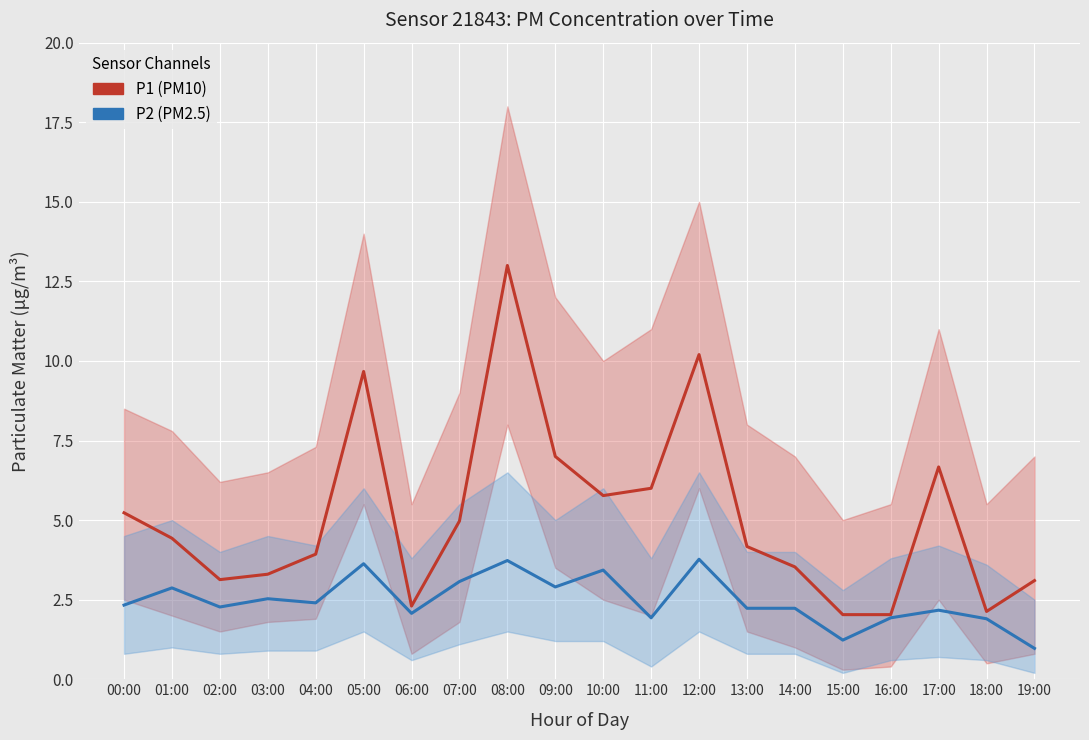

Where is P2 (PM2.5) nearest to the value 2?

06:00